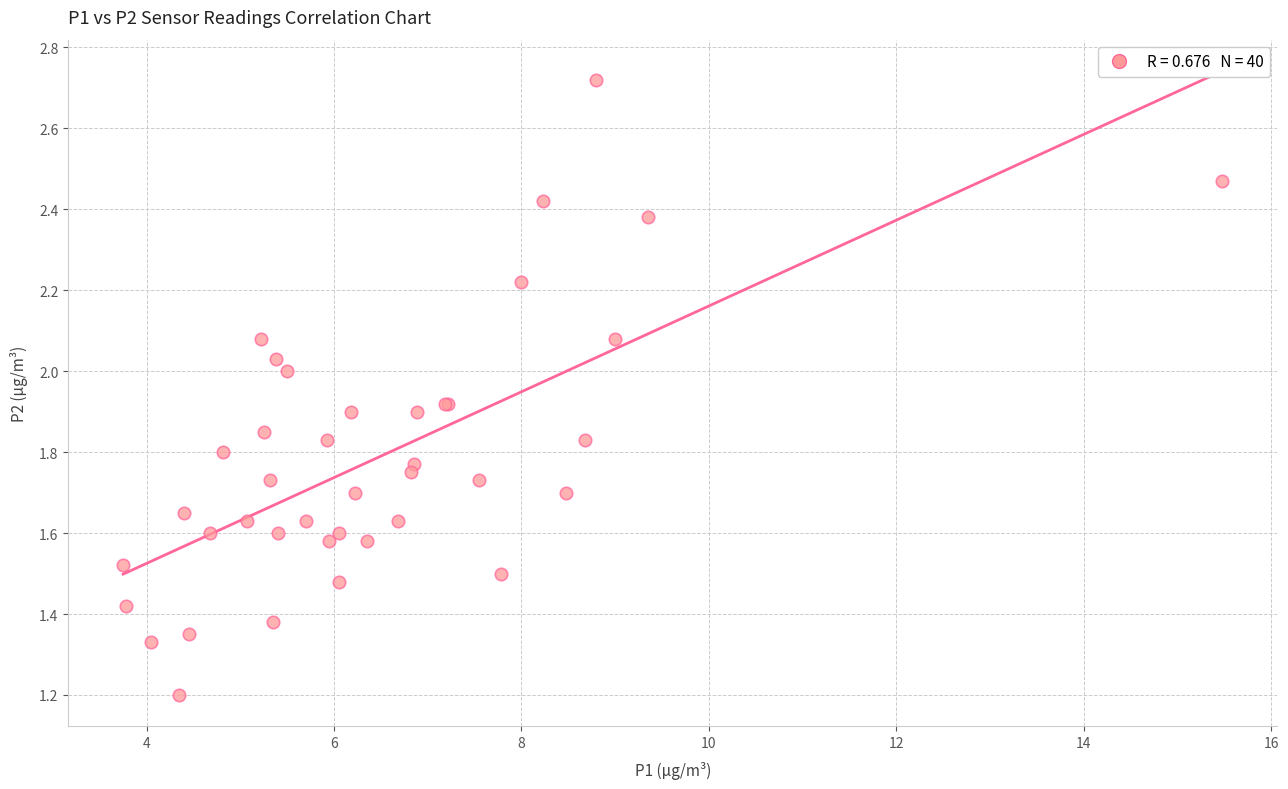

What Y value in the scatter plot is closest to 1?

1.2